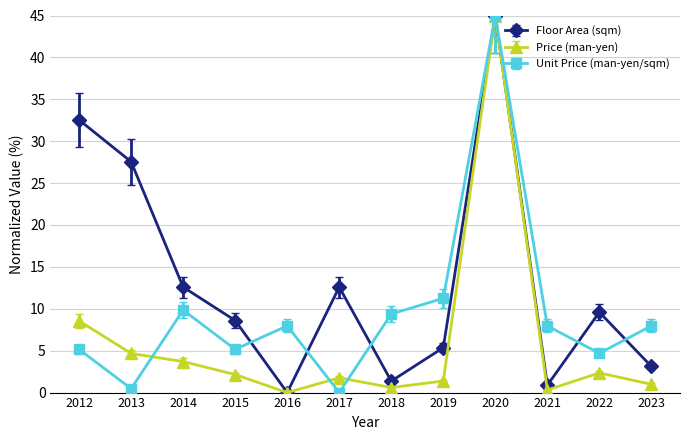

What is the sum of the Floor Area (sqm) values at 2023 and 2015?

11.7